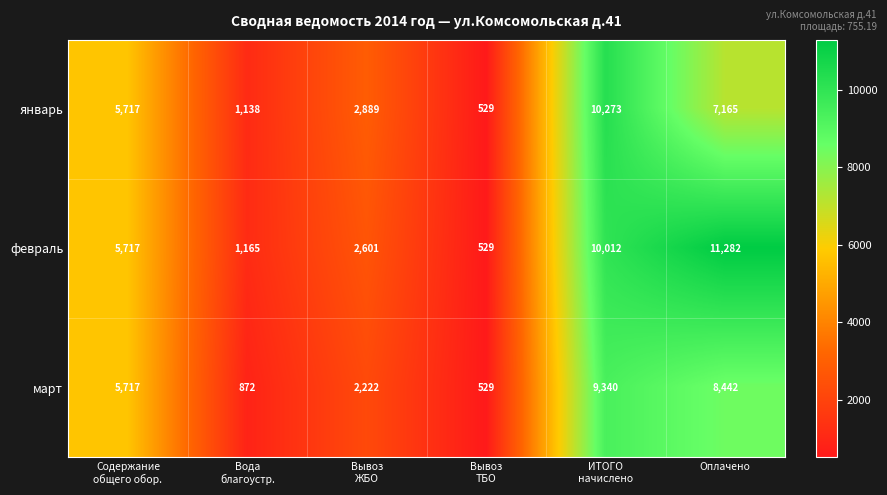

Which series has the largest total across all categories?

февраль